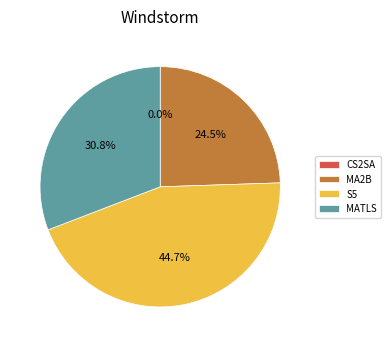

To the nearest percent, what portion does S5 represent?

45%